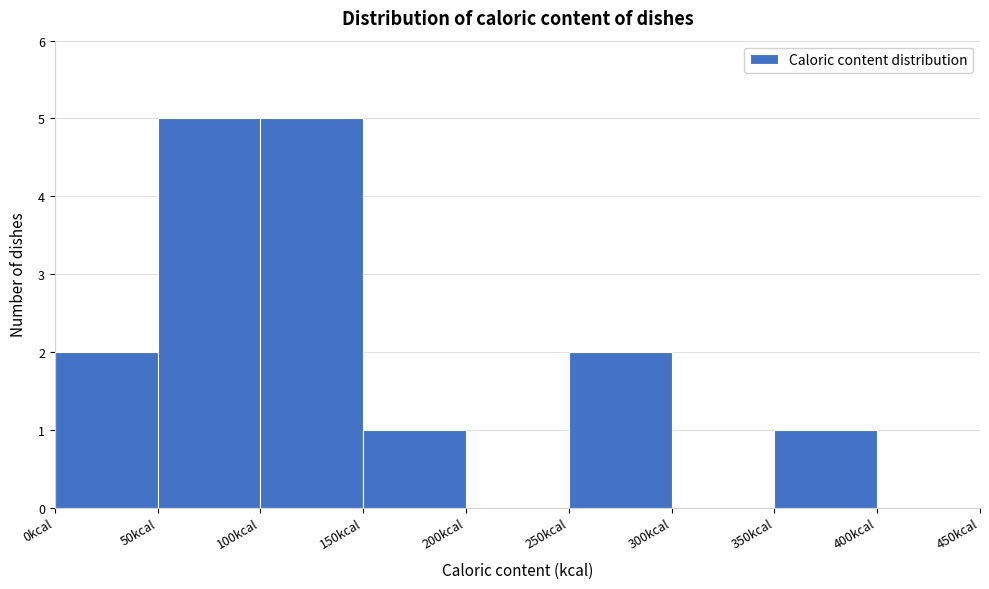

What is the height of the bar covering 50 to 100 on the x-axis? The values are not printed on the chart, so give them approximately, as read against the axis.

5